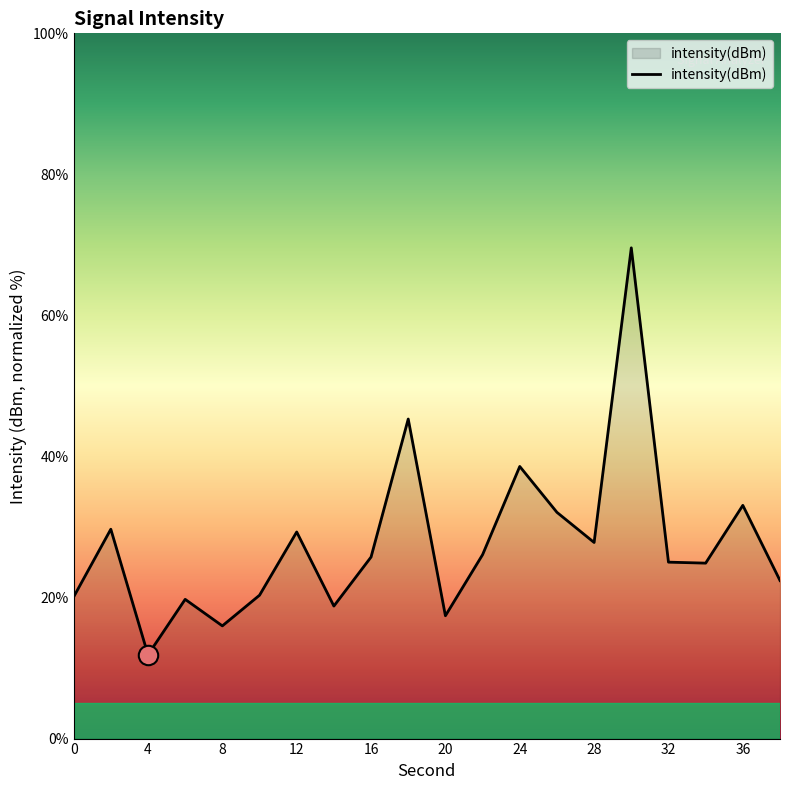

What is the minimum value shown in the chart?

11.9